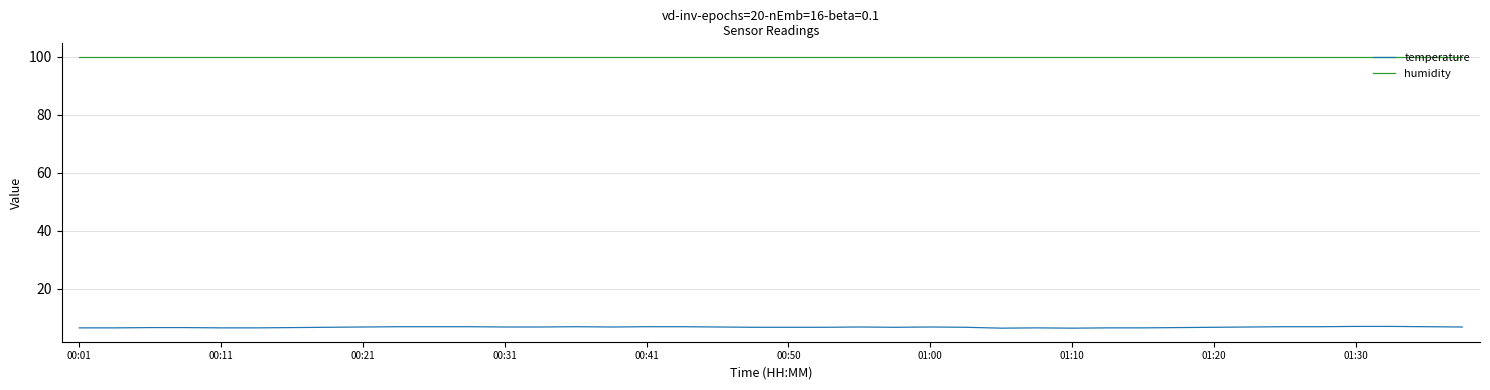

Which series has the widest spread of values?

temperature